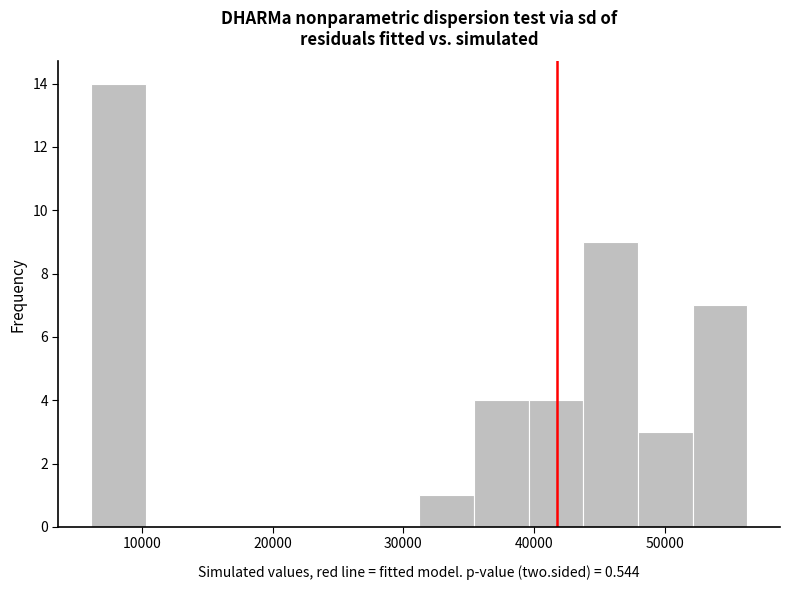

Reading left to right, transcribe this chart: for each bar, give the range it covers on the x-axis and its height. Neither the bar edges nor the heights are printed on the chart, so give them approximately, as read against the axes.

6000 to 10000: 14
10000 to 14000: 0
14000 to 19000: 0
19000 to 23000: 0
23000 to 27000: 0
27000 to 31000: 0
31000 to 35000: 1
35000 to 40000: 4
40000 to 44000: 4
44000 to 48000: 9
48000 to 52000: 3
52000 to 56000: 7